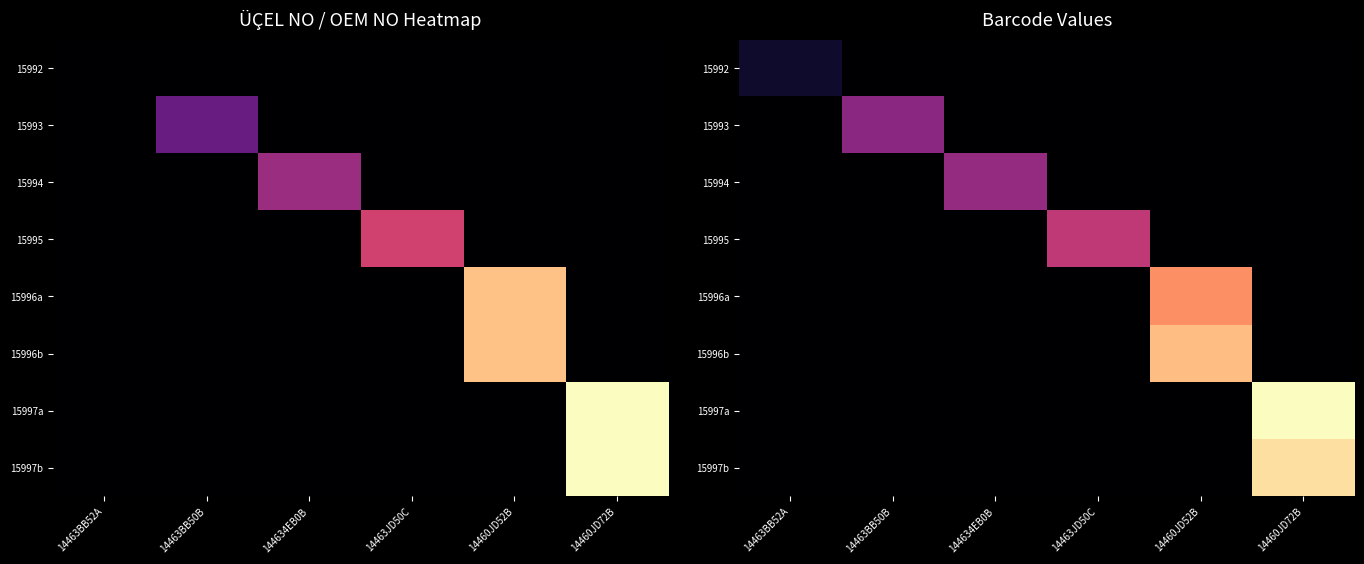

List the series in order of their peak value, highest first.

15997a, 15997b, 15996b, 15996a, 15995, 15994, 15993, 15992